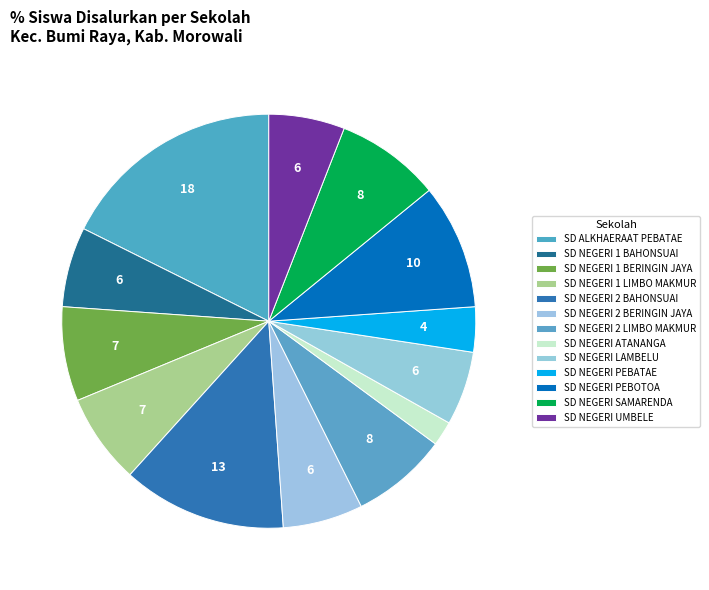

Rank the categories by value from lowest to highest.

SD NEGERI ATANANGA, SD NEGERI PEBATAE, SD NEGERI LAMBELU, SD NEGERI UMBELE, SD NEGERI 1 BAHONSUAI, SD NEGERI 2 BERINGIN JAYA, SD NEGERI 1 LIMBO MAKMUR, SD NEGERI 1 BERINGIN JAYA, SD NEGERI 2 LIMBO MAKMUR, SD NEGERI SAMARENDA, SD NEGERI PEBOTOA, SD NEGERI 2 BAHONSUAI, SD ALKHAERAAT PEBATAE